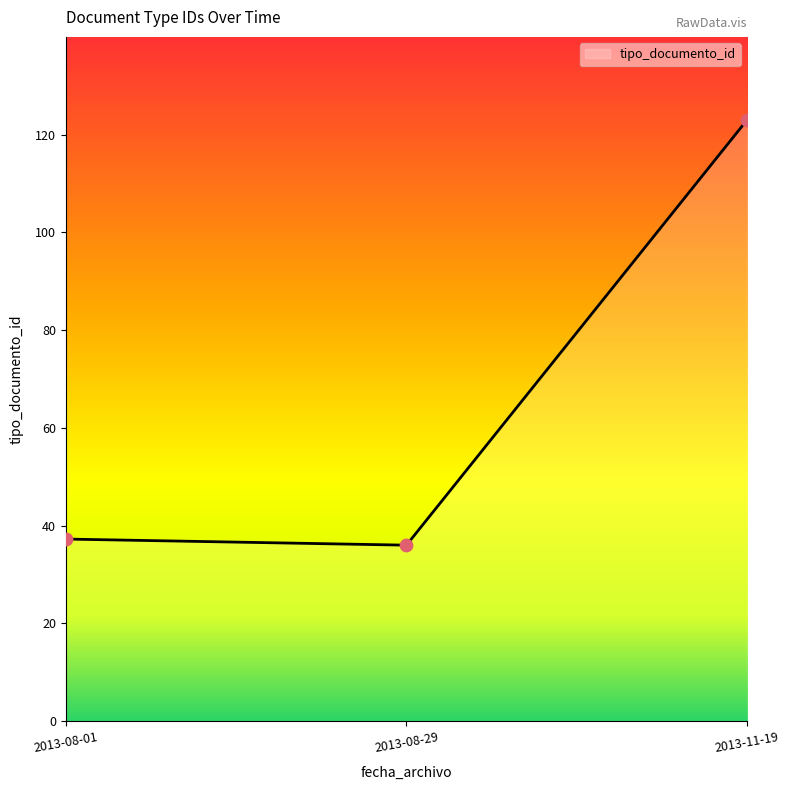

What is the change in value from 2013-08-01 to 2013-08-29?

-2